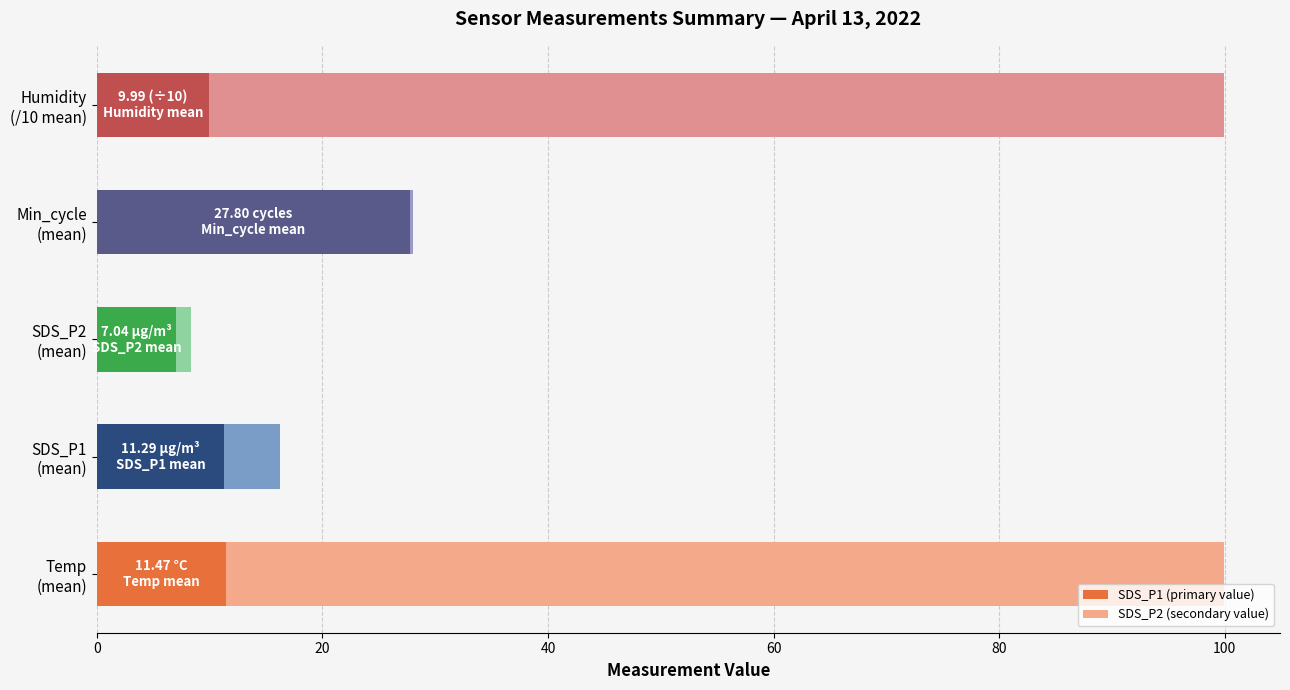

What are all the series names shown in the legend?

SDS_P1 (primary value), SDS_P2 (secondary value)